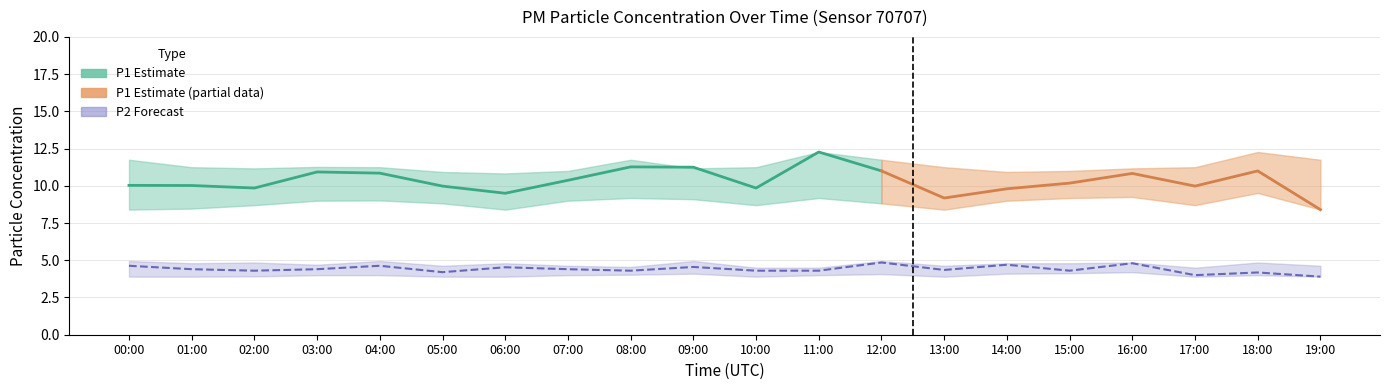

At which category is the sum across all series the highest?

11:00